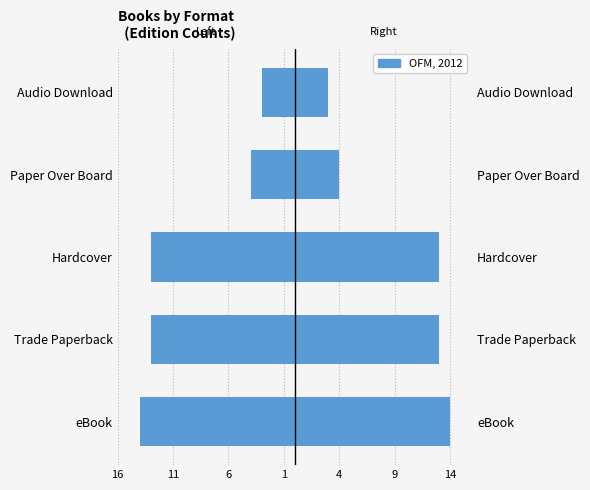

Between Audio Download and Paper Over Board, which is larger?

Audio Download